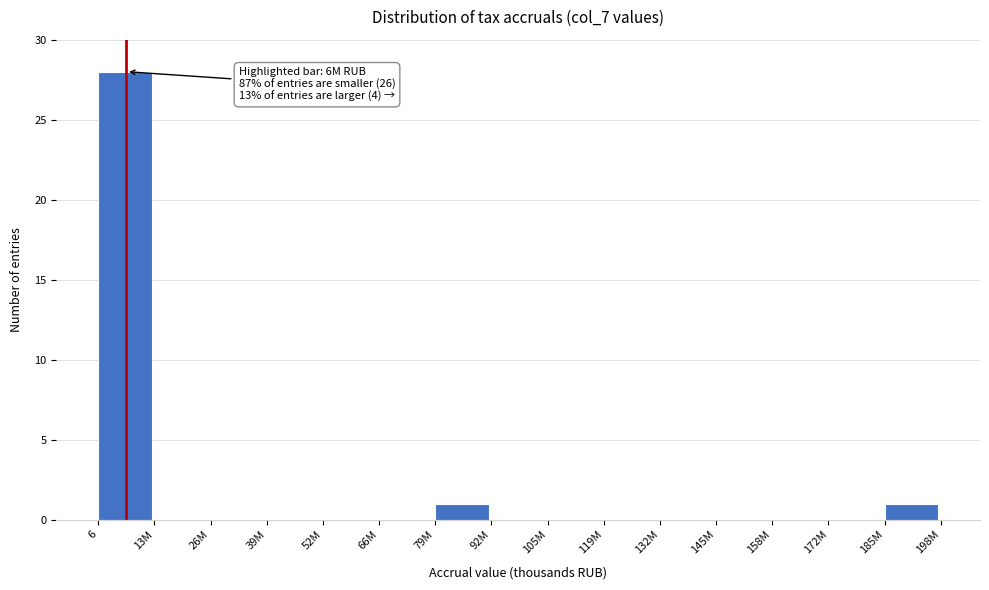

Reading right to left, what are all the values shown in this chart?

185M=1	172M=0	158M=0	145M=0	132M=0	119M=0	105M=0	92M=0	79M=1	66M=0	52M=0	39M=0	26M=0	13M=0	6=28